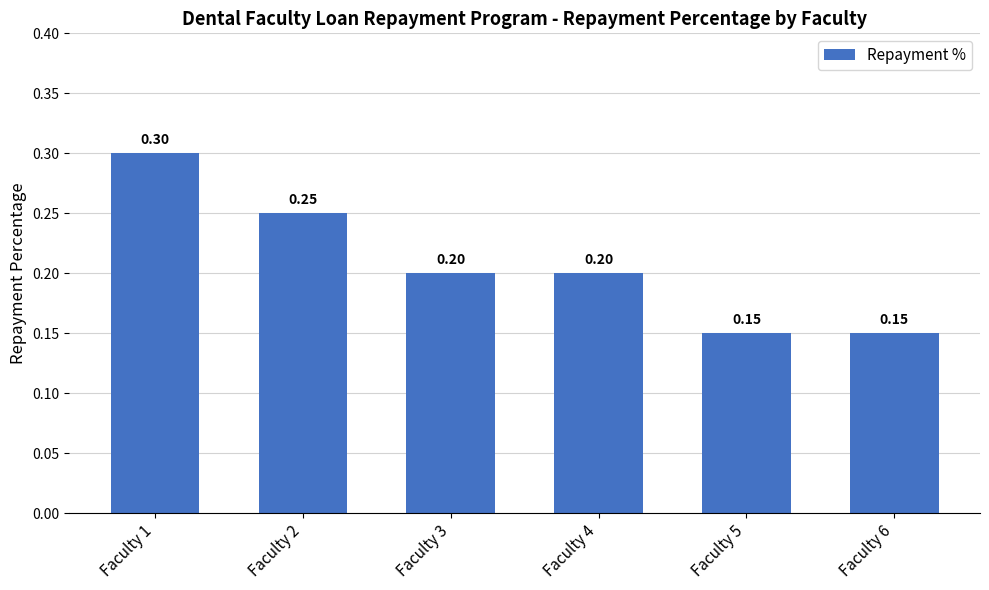

What is the value of the 4th bar from the left?

0.2